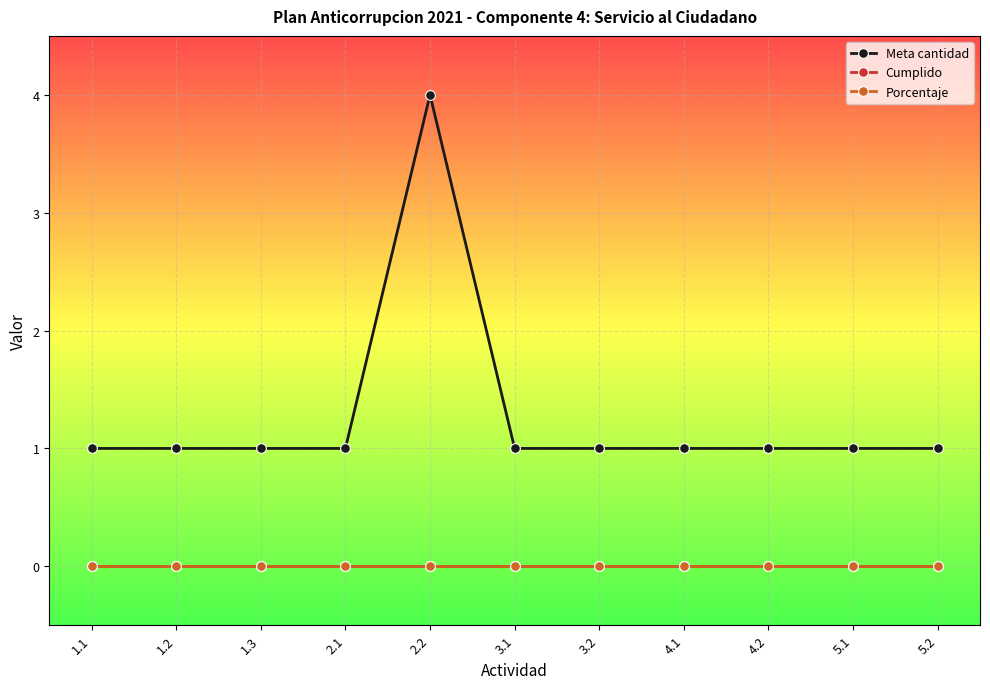

Reading left to right, transcribe all the data shown in this chart.

Meta cantidad: 1	1	1	1	4	1	1	1	1	1	1
Cumplido: 0	0	0	0	0	0	0	0	0	0	0
Porcentaje: 0	0	0	0	0	0	0	0	0	0	0